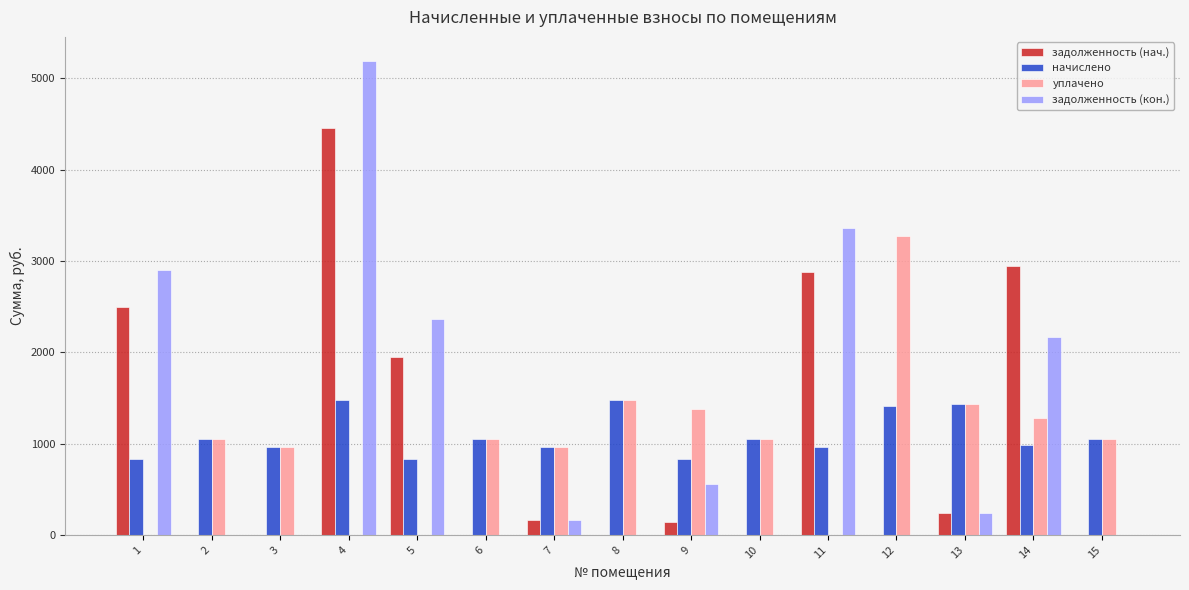

What is the sum of all уплачено values?

14967.4